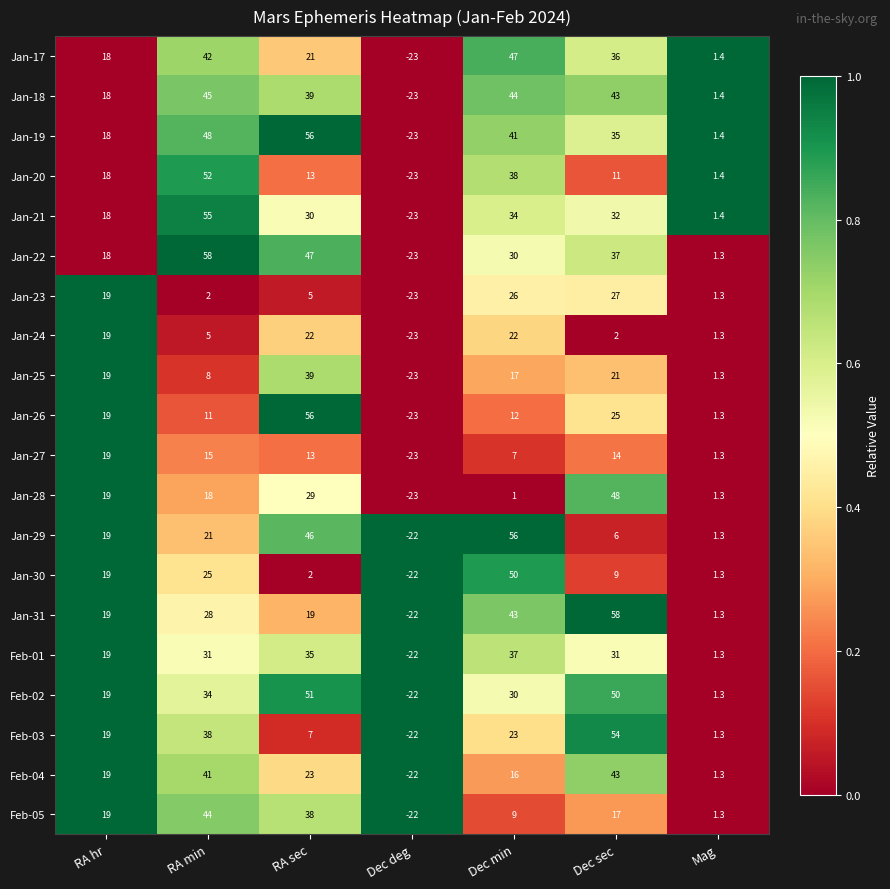

What value does the Jan-25 series have at RA min?

8.0